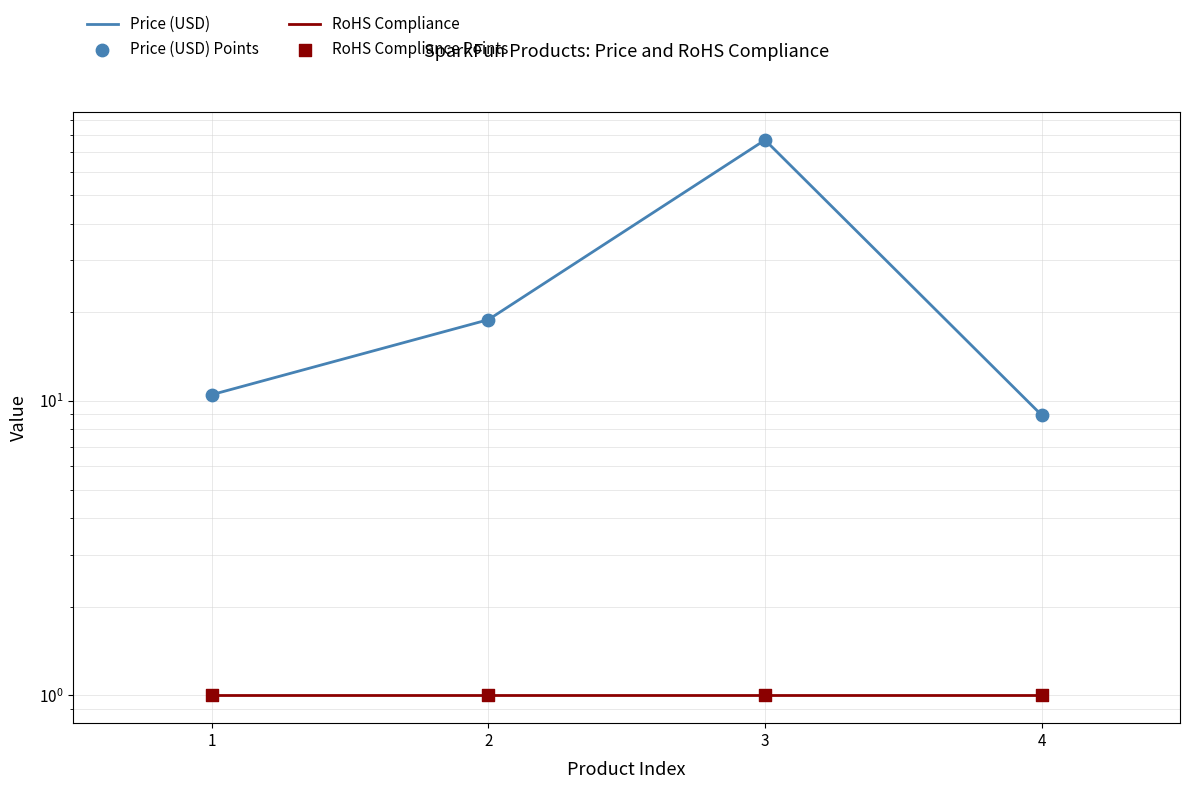

Which series contains the highest Y value?

Price (USD)